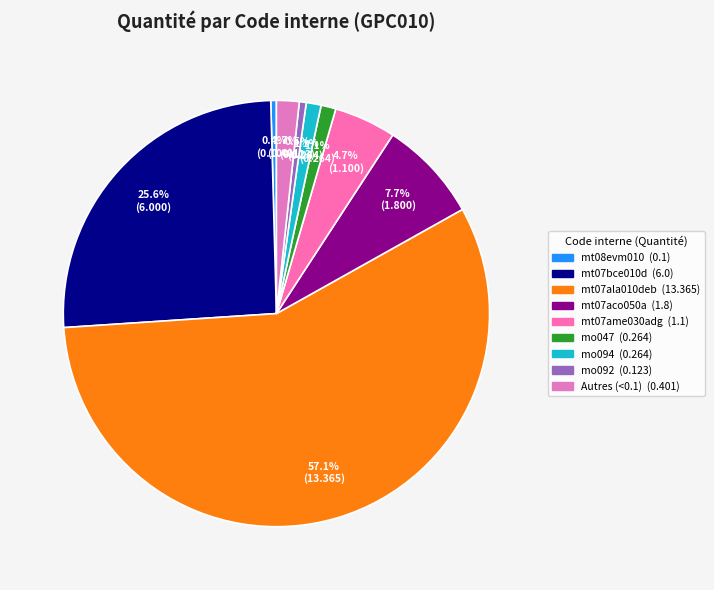

Which category accounts for the majority?

mt07ala010deb